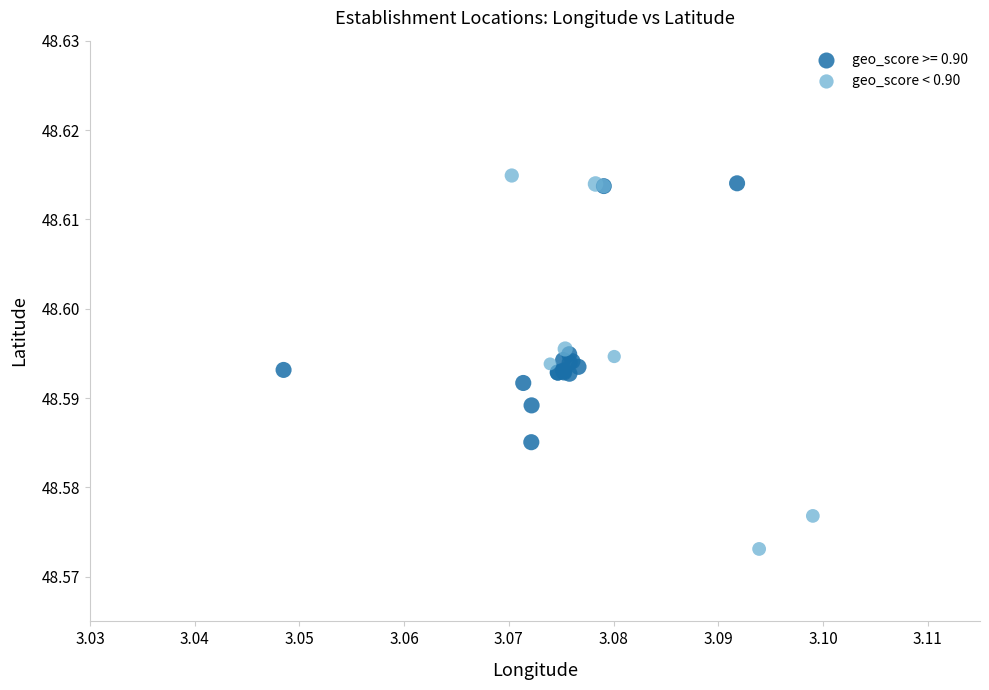

Which series has the largest Y range (max minus min)?

geo_score < 0.90